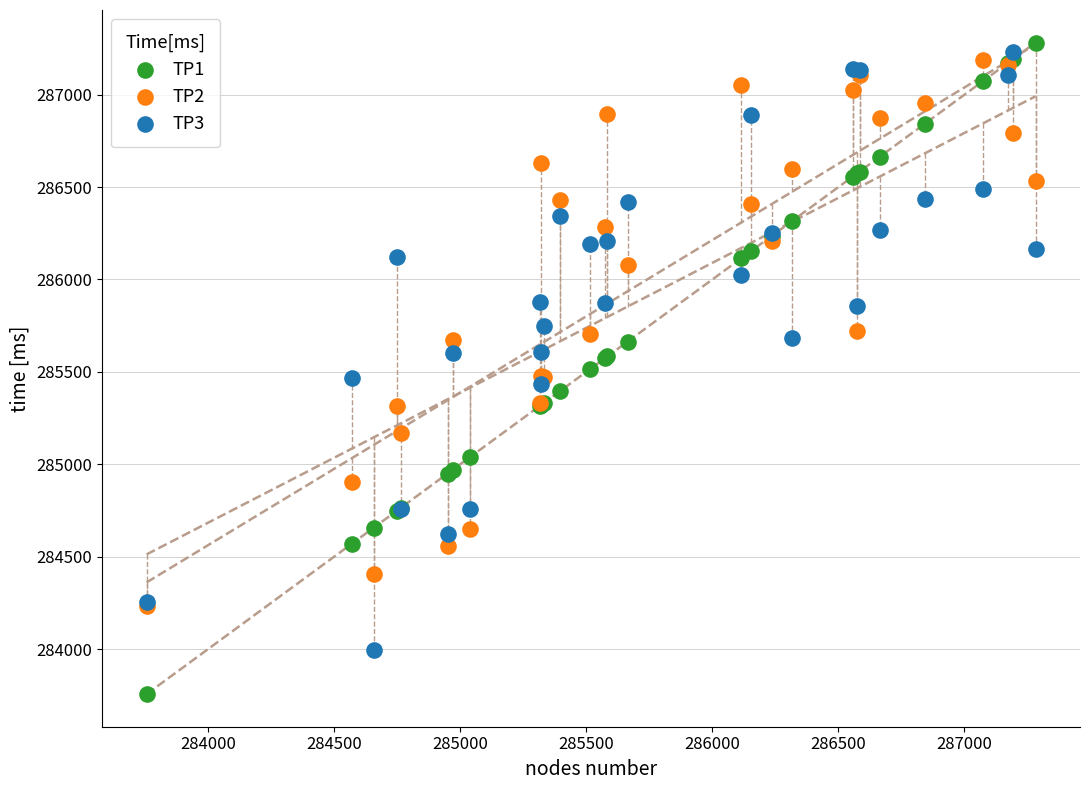

What are all the series names shown in the legend?

TP1, TP2, TP3